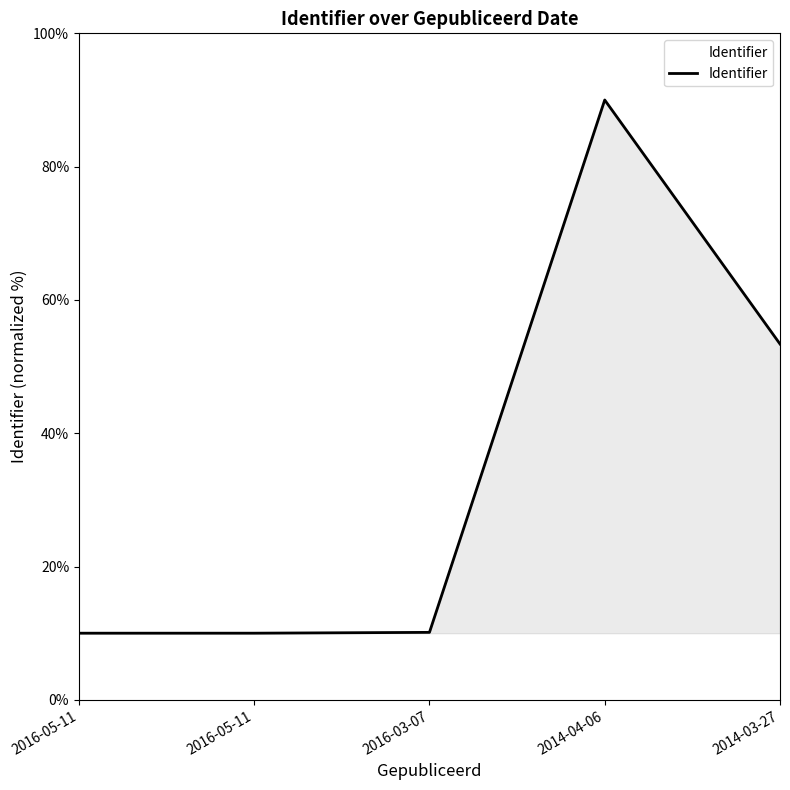

How many lines are shown in the chart?

1